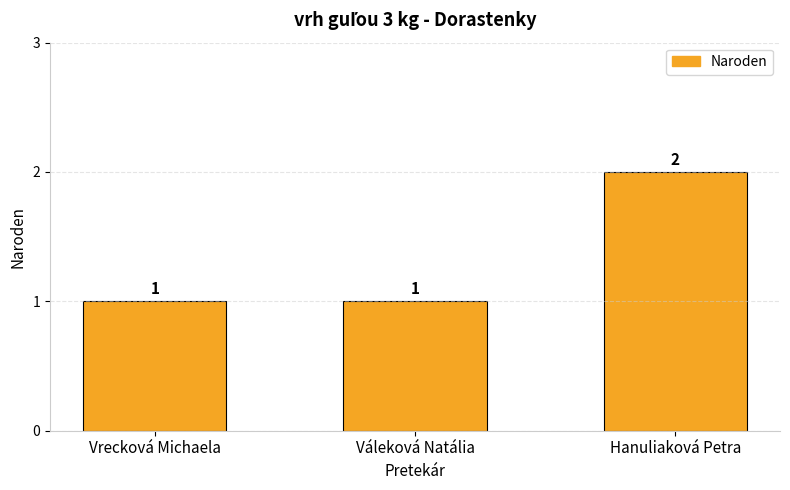

What is the maximum value shown in the chart?

2